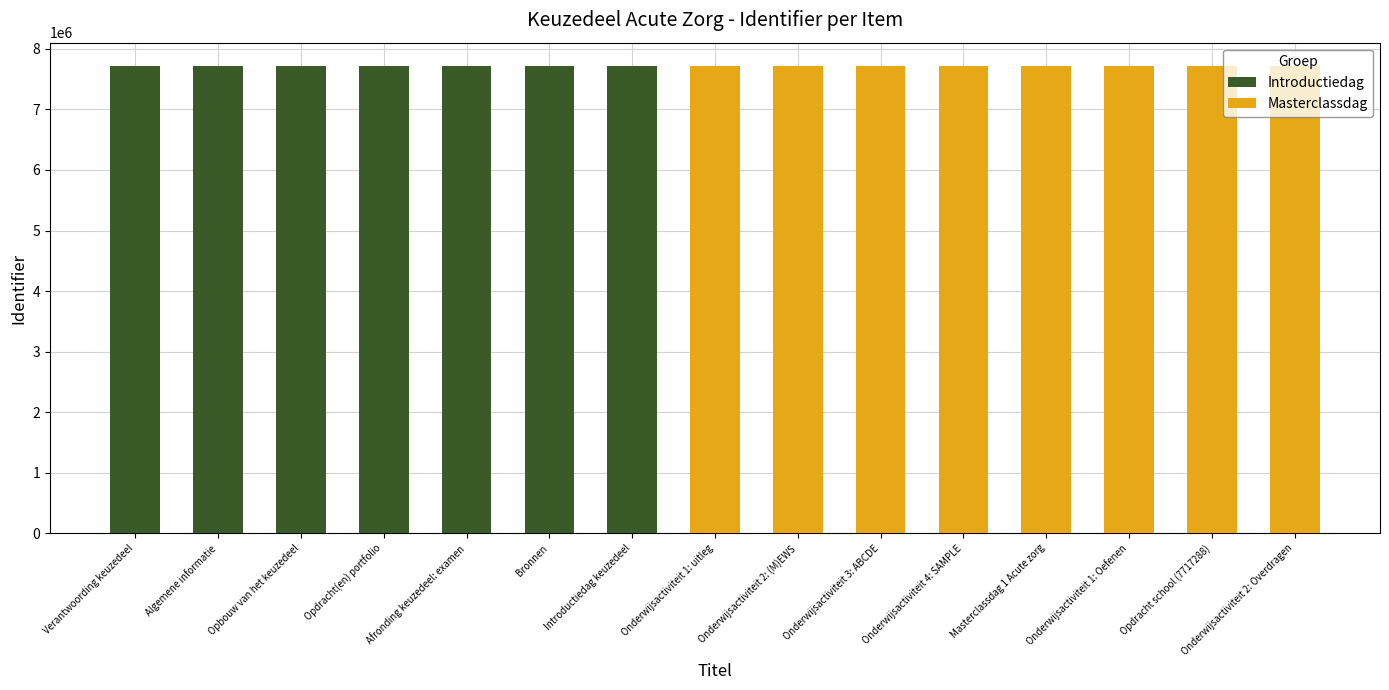

Reading right to left, what are all the values shown in this chart?

7716921	7717288	7716918	7716881	7716909	7716911	7716908	7716905	7716880	7716879	7716878	7716877	7716876	7716875	7716874